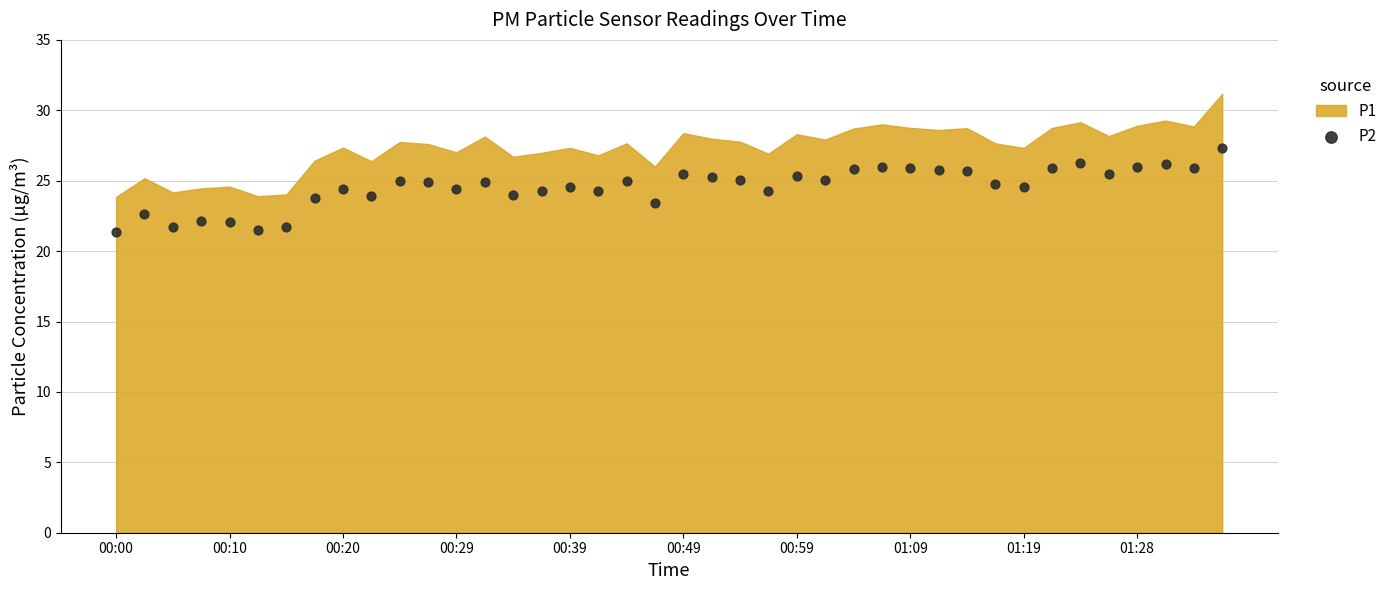

What is the range of Y values (max minus min)?

6.0